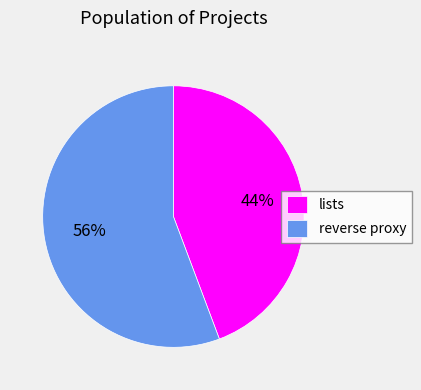

What is the largest slice in the pie chart?

reverse proxy